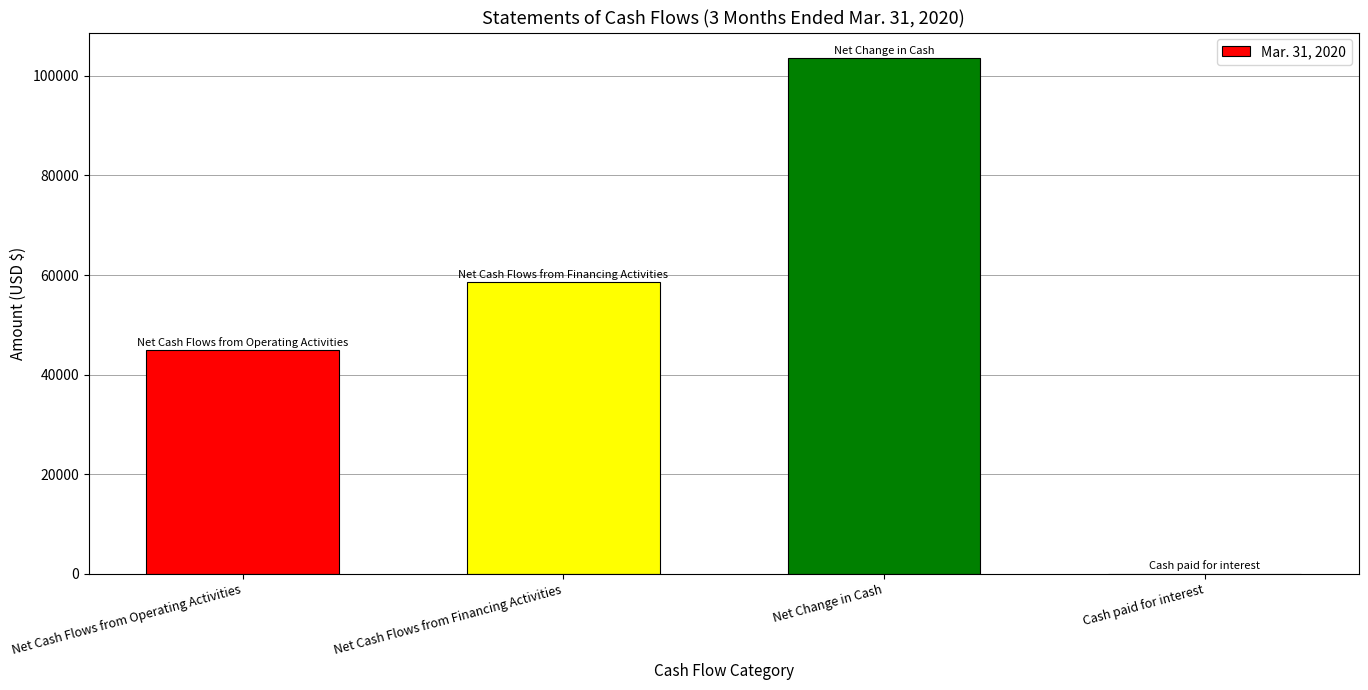

The value at Net Cash Flows from Financing Activities is 58574. True or false?

True